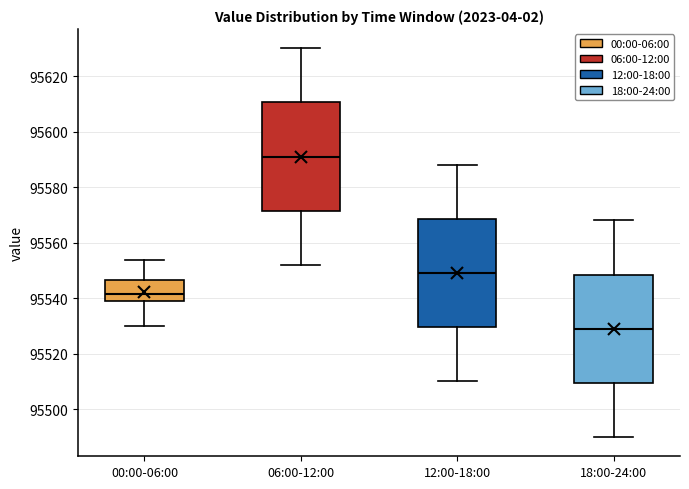

Reading left to right, transcribe this box plot: for each box, give where its median line is, the range the box spans, and where its two whiskers end, as read against the y-axis. The values are not printed on the chart, so give them approximately, as read against the axis.

00:00-06:00: median 95542, box 95538 to 95546, whiskers 95530 to 95554
06:00-12:00: median 95592, box 95572 to 95610, whiskers 95552 to 95630
12:00-18:00: median 95550, box 95530 to 95568, whiskers 95510 to 95588
18:00-24:00: median 95530, box 95510 to 95548, whiskers 95490 to 95568